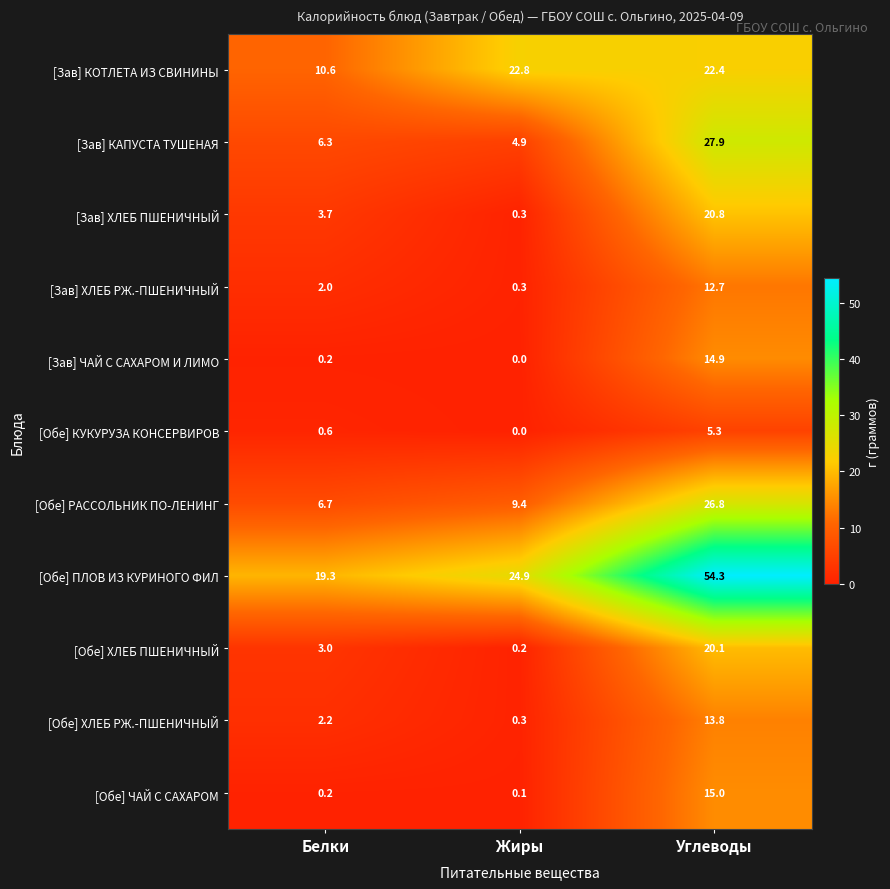

The value of [Обе] РАССОЛЬНИК ПО-ЛЕНИНГ at Жиры is 9.4. True or false?

True